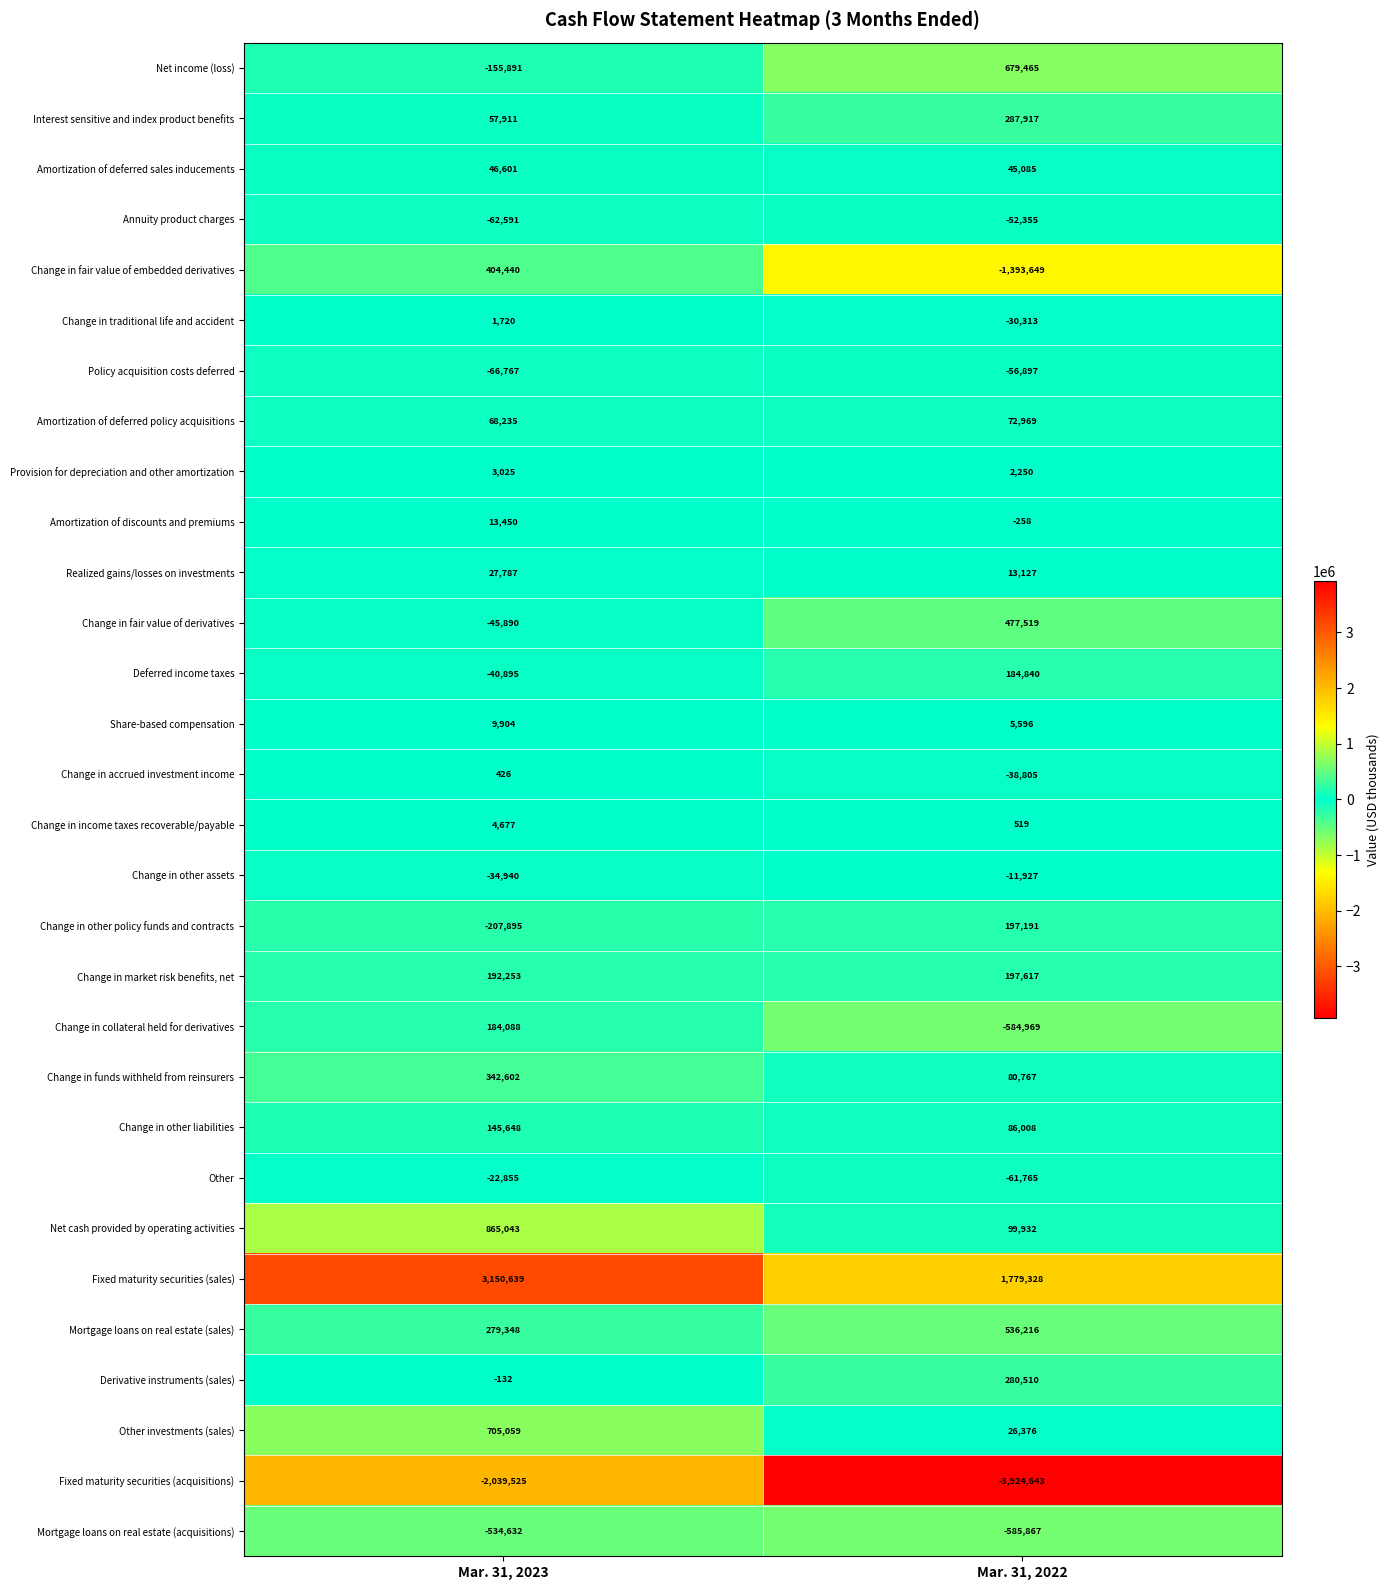

The value of Deferred income taxes at Mar. 31, 2022 is 55676. True or false?

False